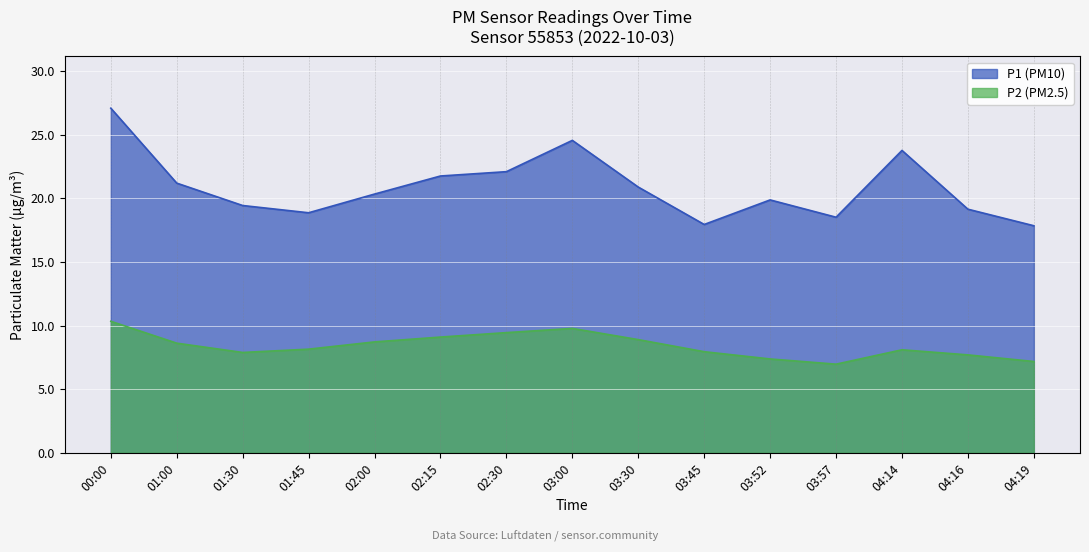

At 03:45, list the series in order from largest to smallest.

P1 (PM10), P2 (PM2.5)